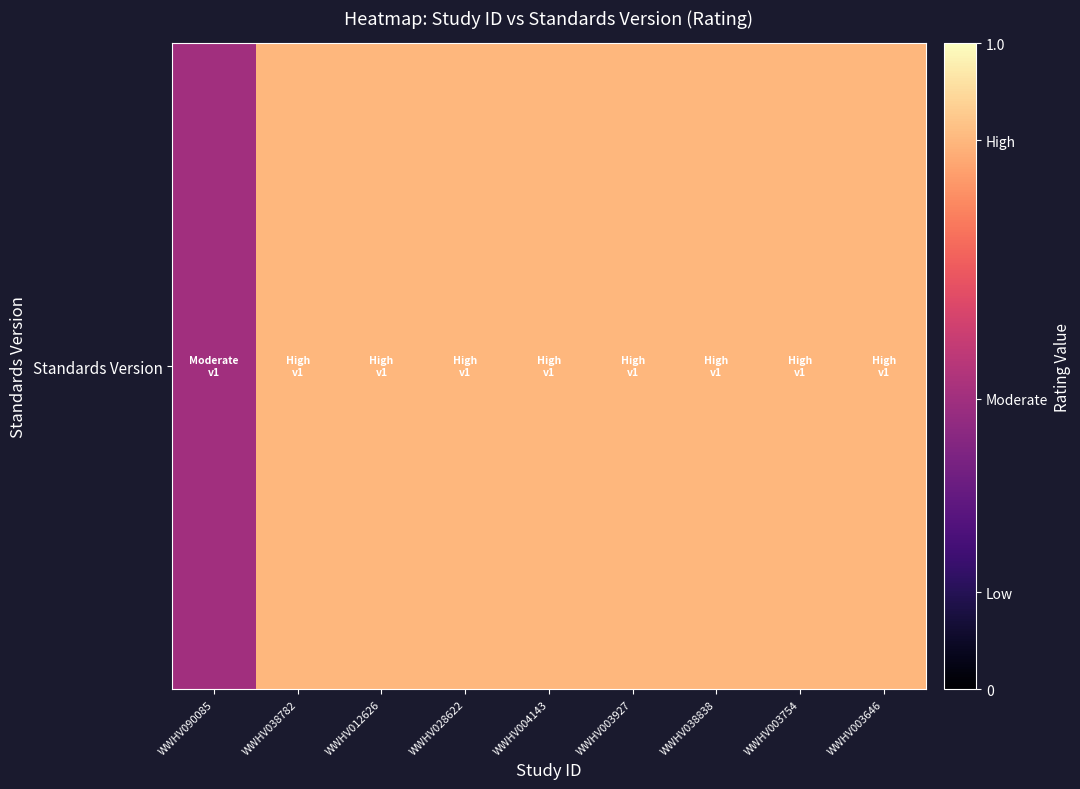

True or false: the data shows 0.2 at WWHV003927.

False